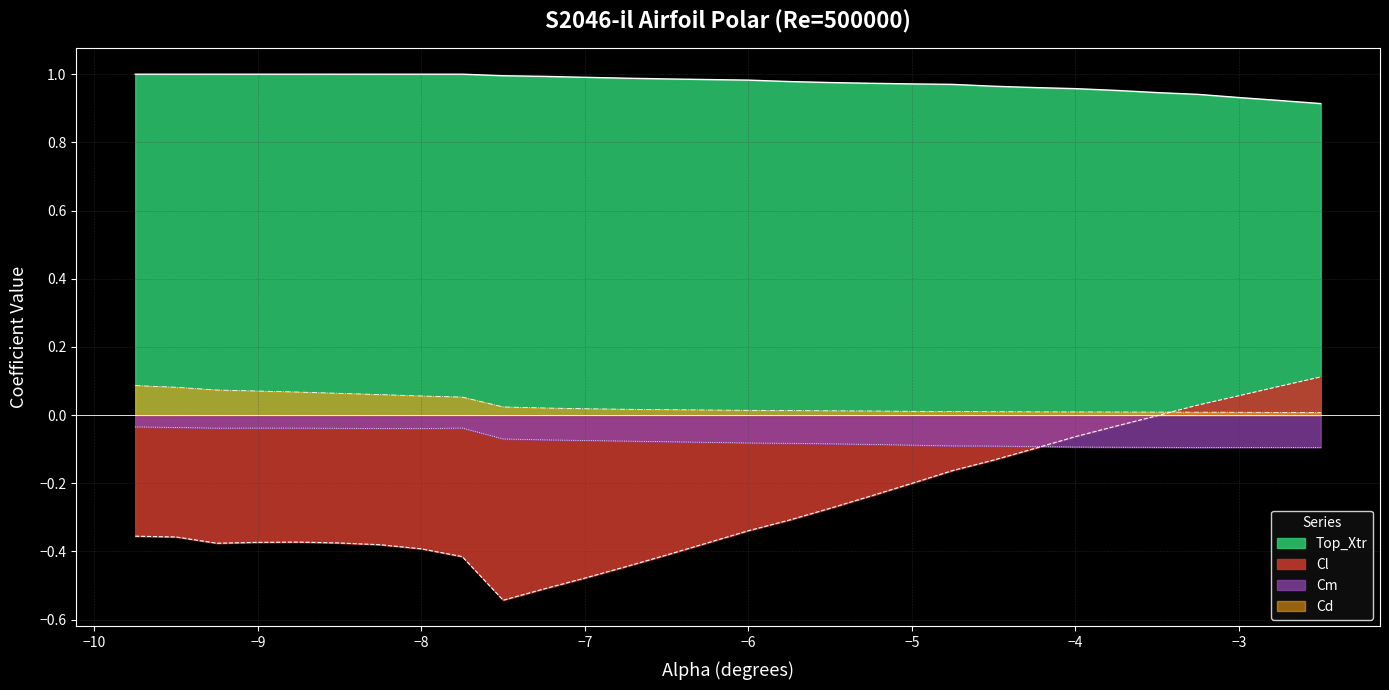

Between -2.5 and -3.5, which is larger?

-2.5